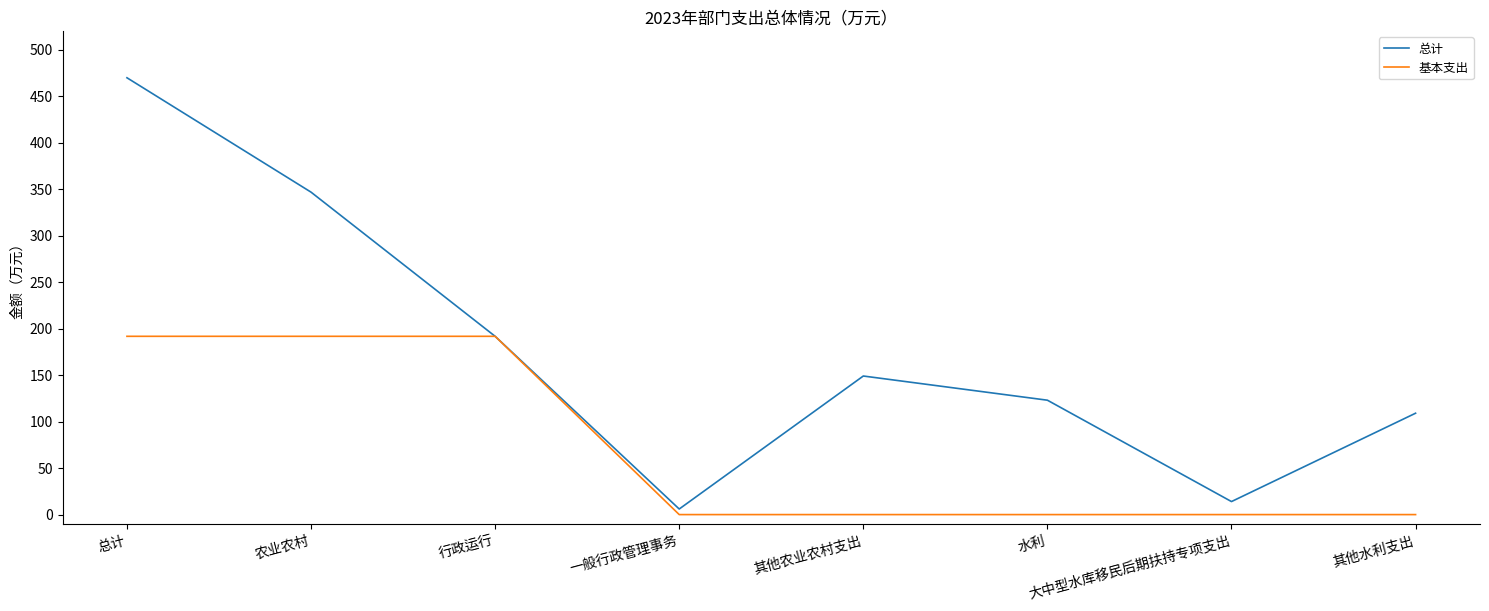

Reading left to right, extract all data points from this chart.

总计: 总计=469.7	农业农村=346.7	行政运行=191.7	一般行政管理事务=6.0	其他农业农村支出=149.0	水利=123.0	大中型水库移民后期扶持专项支出=14.0	其他水利支出=109.0
基本支出: 总计=191.7	农业农村=191.7	行政运行=191.7	一般行政管理事务=0.0	其他农业农村支出=0.0	水利=0.0	大中型水库移民后期扶持专项支出=0.0	其他水利支出=0.0